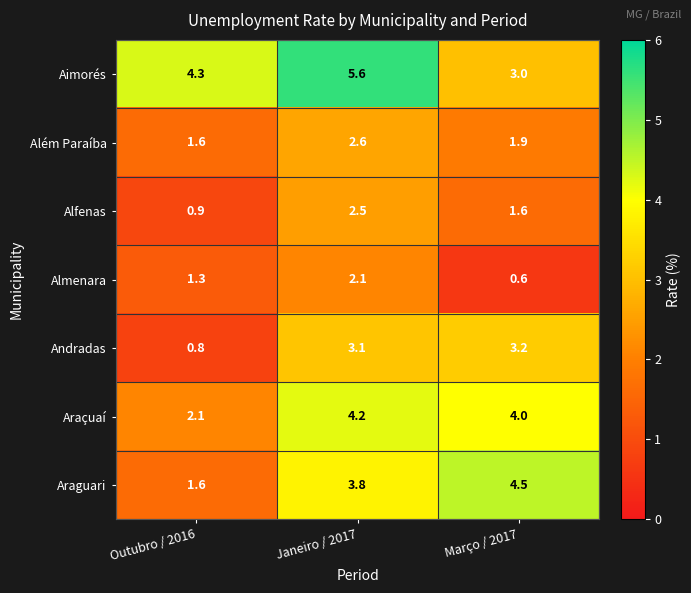

Which series has the widest spread of values?

Araguari